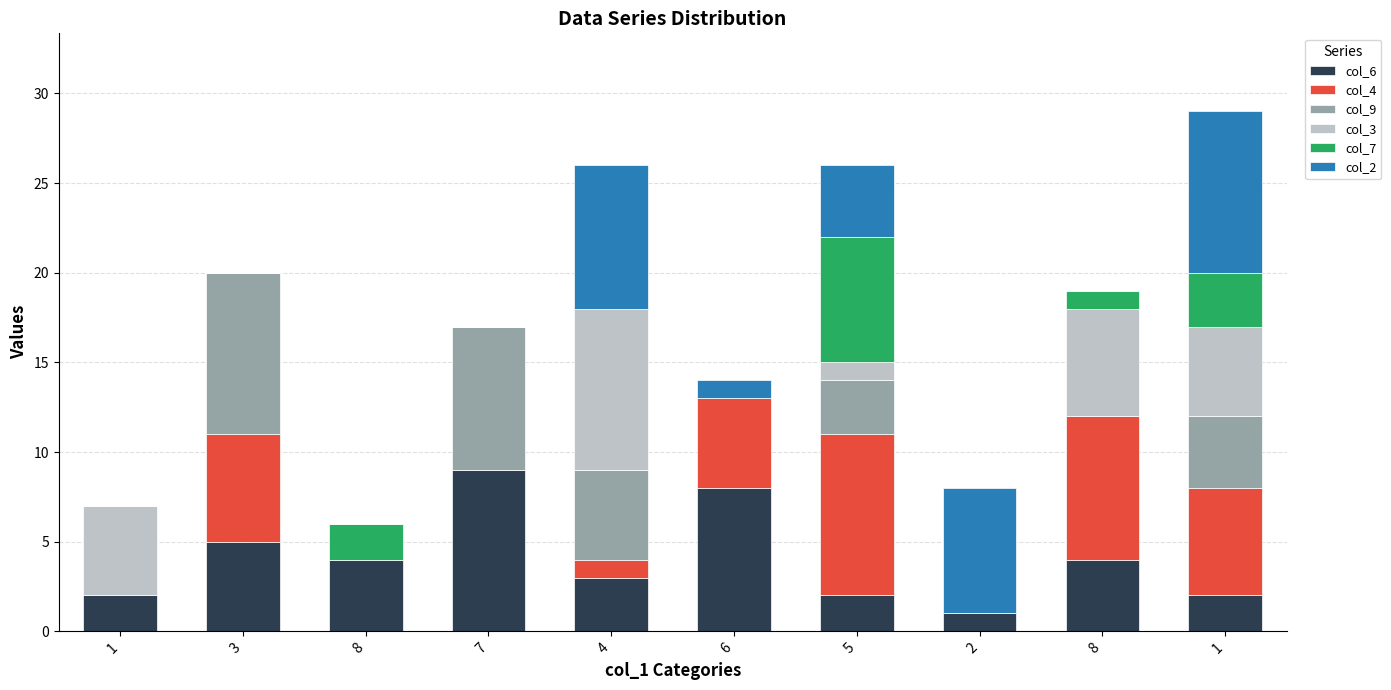

What are all the series names shown in the legend?

col_6, col_4, col_9, col_3, col_7, col_2